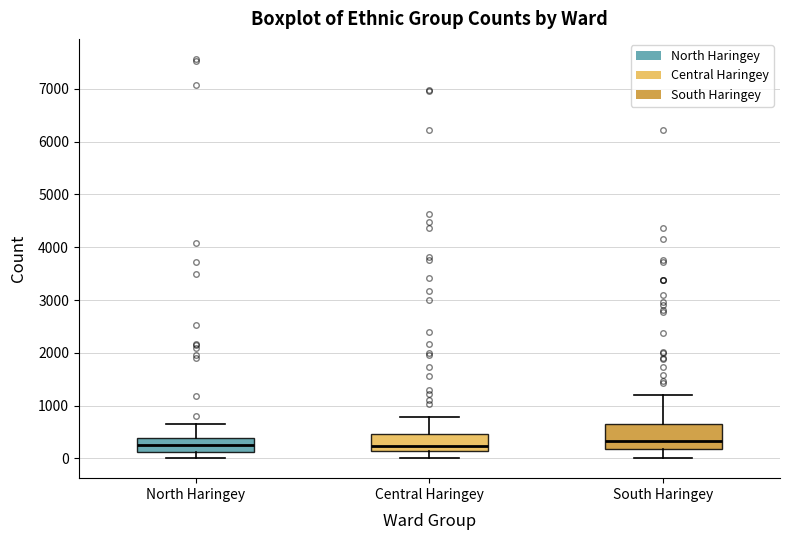

Reading left to right, transcribe this box plot: for each box, give where its median line is, the range the box spans, and where its two whiskers end, as read against the y-axis. The values are not printed on the chart, so give them approximately, as read against the axis.

North Haringey: median 200, box 100 to 400, whiskers 0 to 700
Central Haringey: median 200, box 100 to 500, whiskers 0 to 800
South Haringey: median 300, box 200 to 600, whiskers 0 to 1200